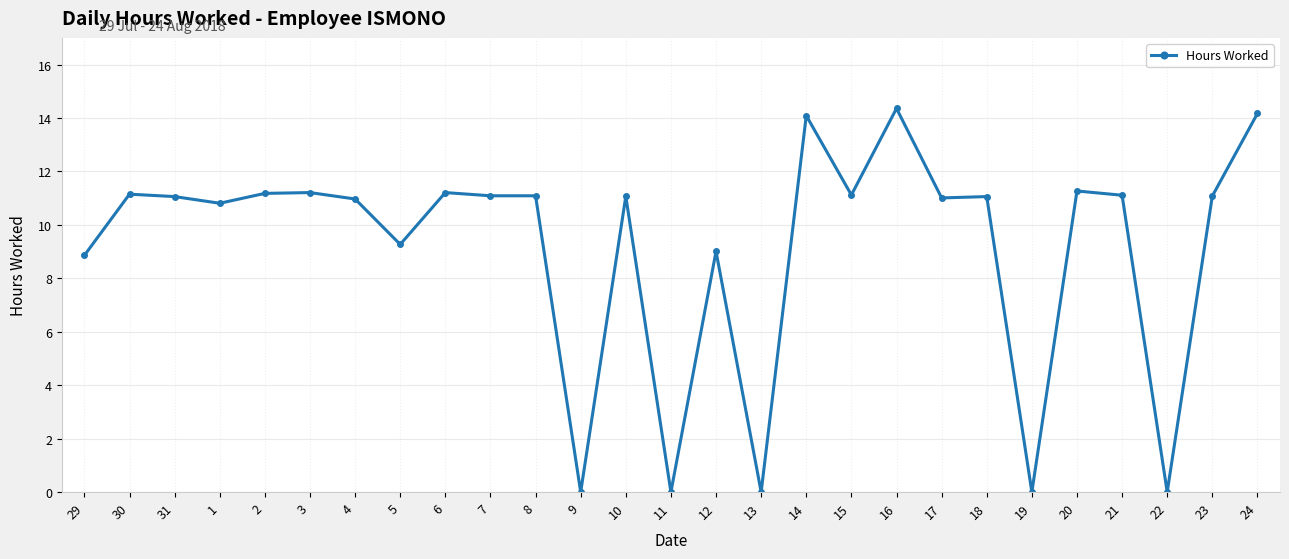

What is the label of the 24th point from the left?

21